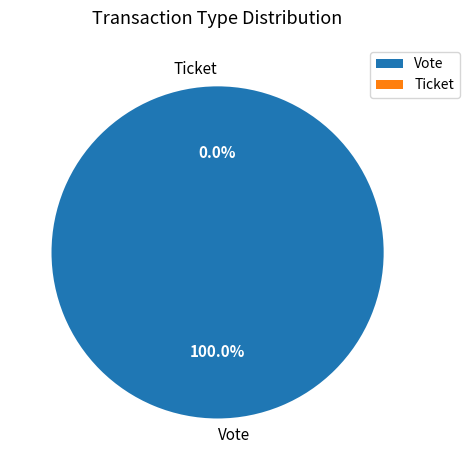

True or false: Ticket accounts for 1% of the total.

False